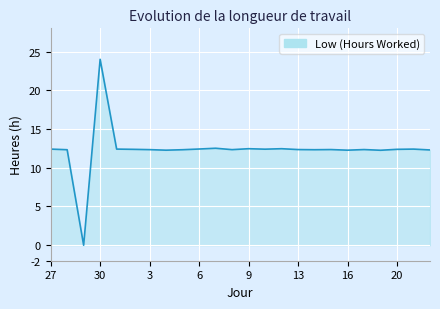

What is the greatest value displayed?

24.0